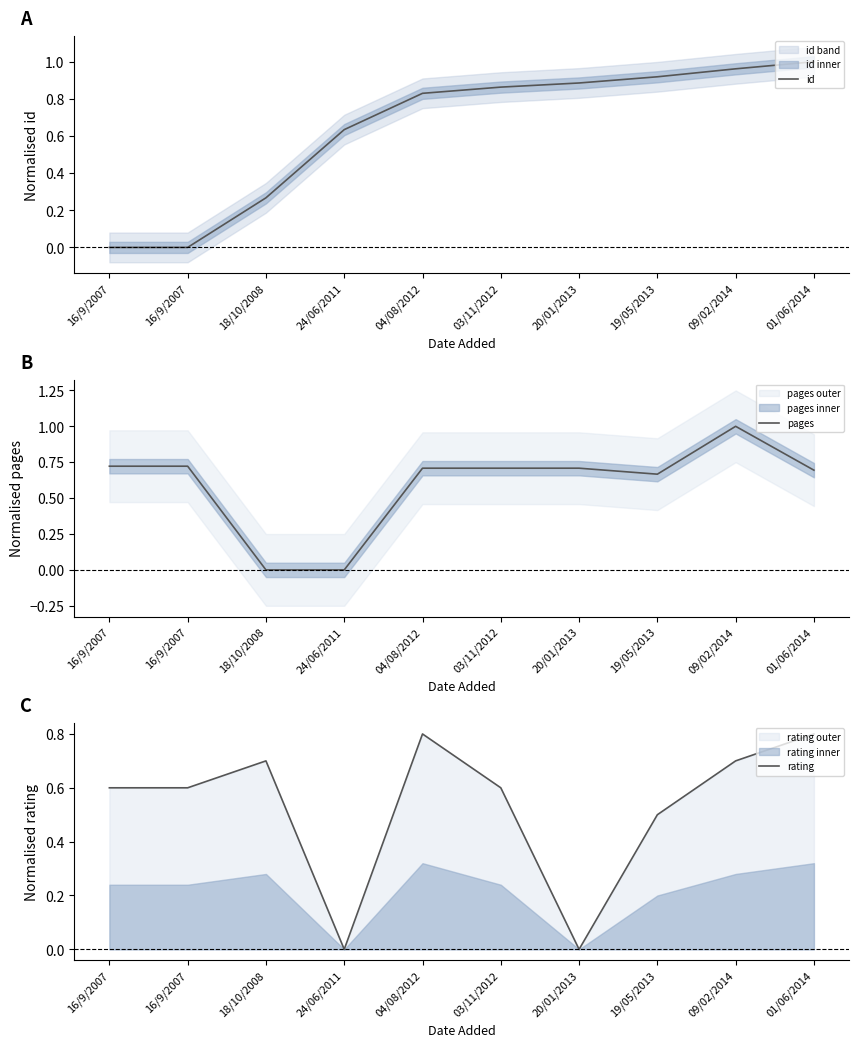

Which has a higher value, 19/05/2013 or 04/08/2012?

19/05/2013